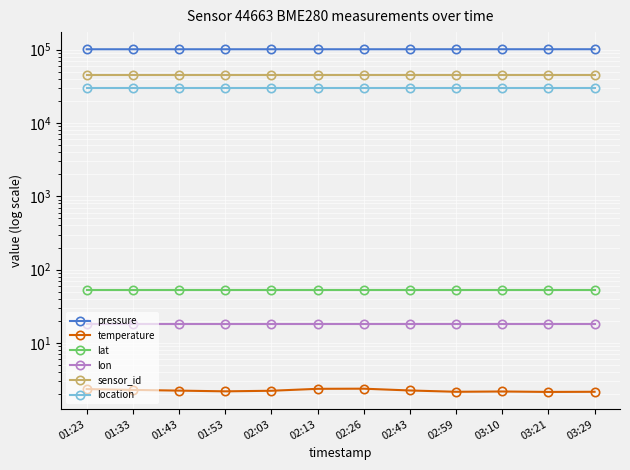

The value of temperature at 01:53 is 1.0. True or false?

False